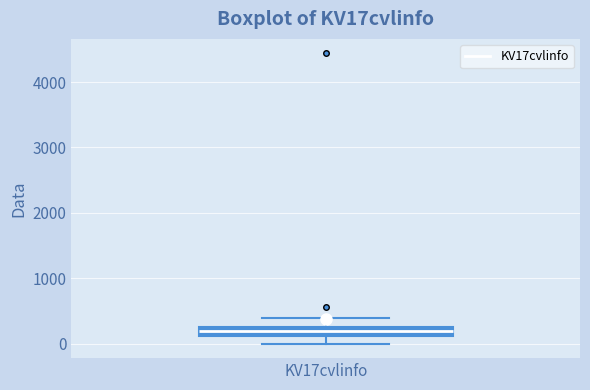

Where does the upper whisker of the box for KV17cvlinfo end on the y-axis? The values are not printed on the chart, so give them approximately, as read against the axis.

400